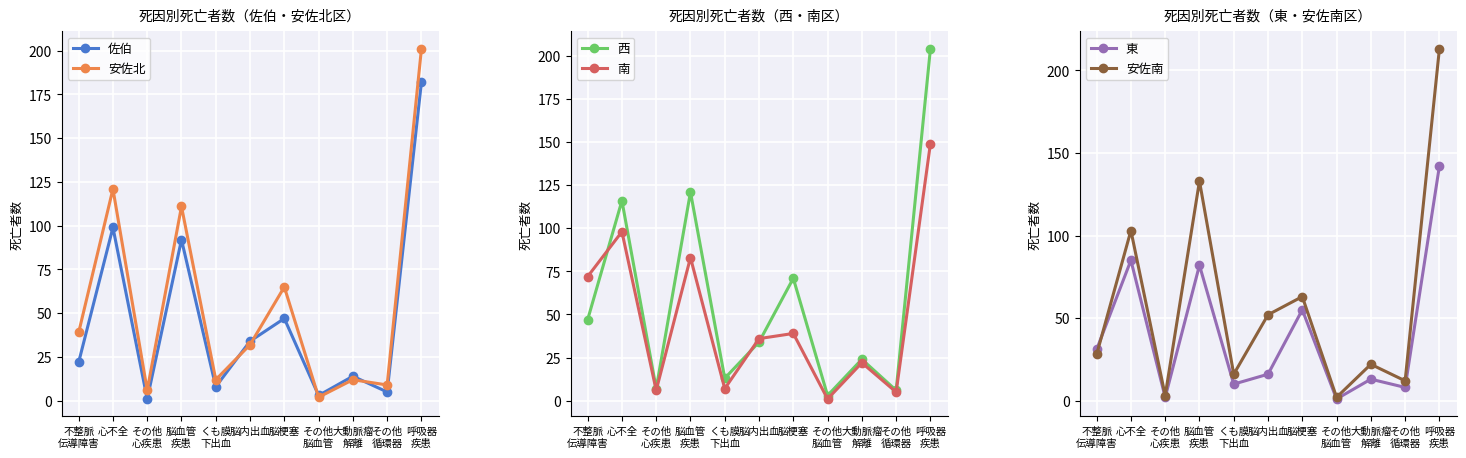

What is the total value across all series at 脳内出血?

204